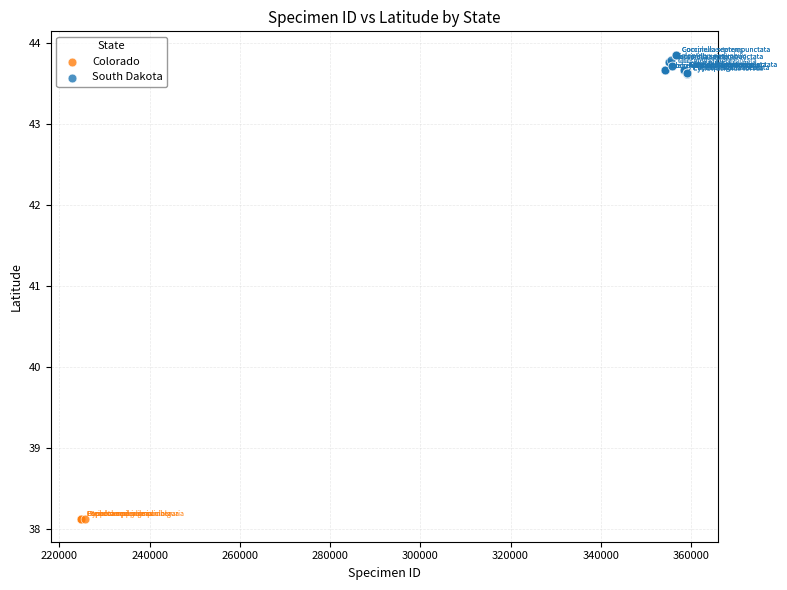

Which series contains the lowest Y value?

Colorado